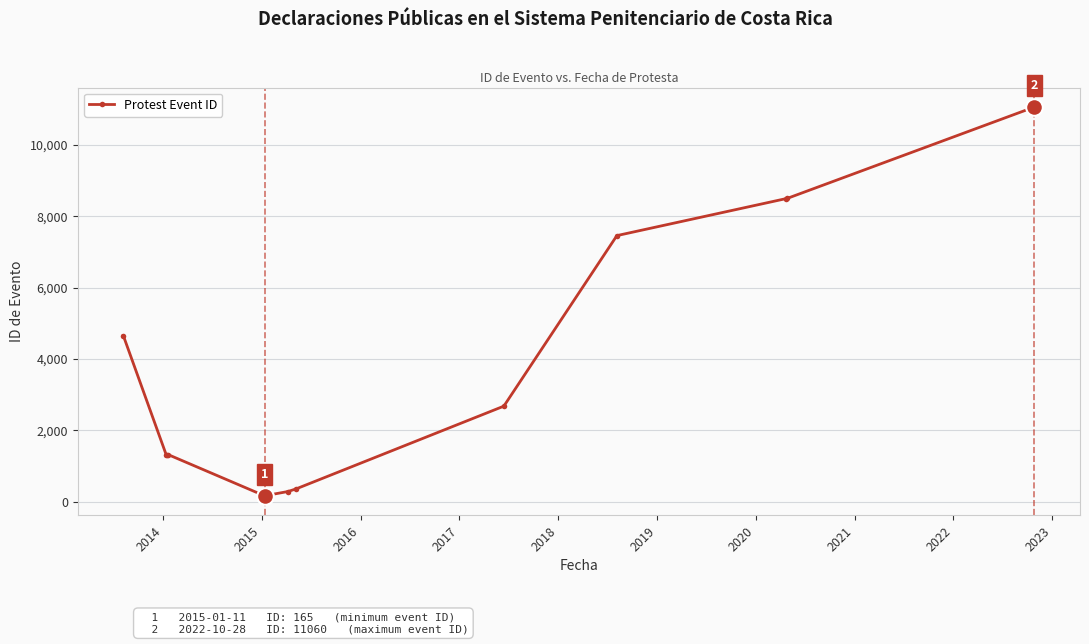

What is the difference between the second highest and minimum values?

8334